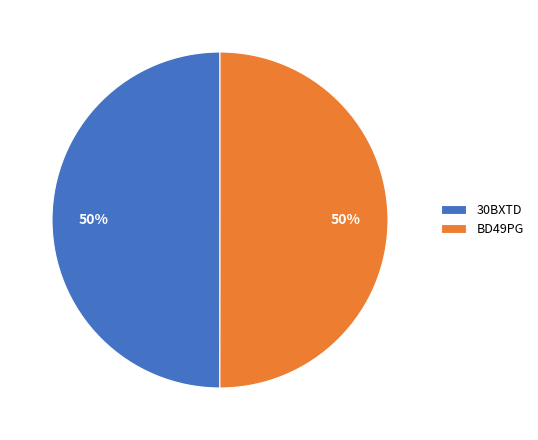

To the nearest percent, what portion does BD49PG represent?

50%